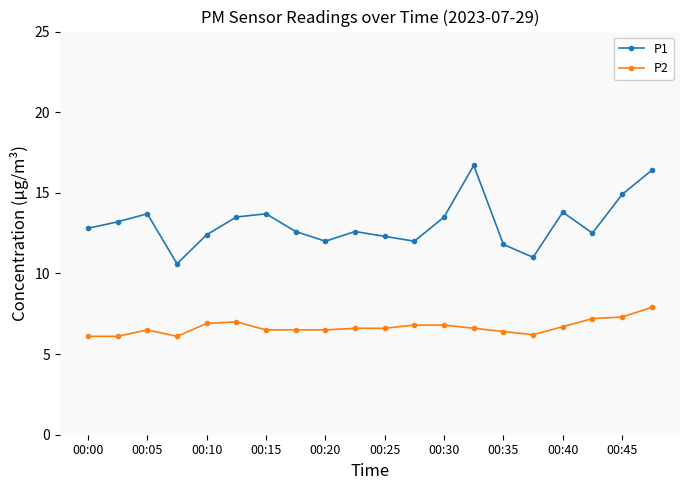

True or false: P1 has more than 0 points higher than both neighbors.

True